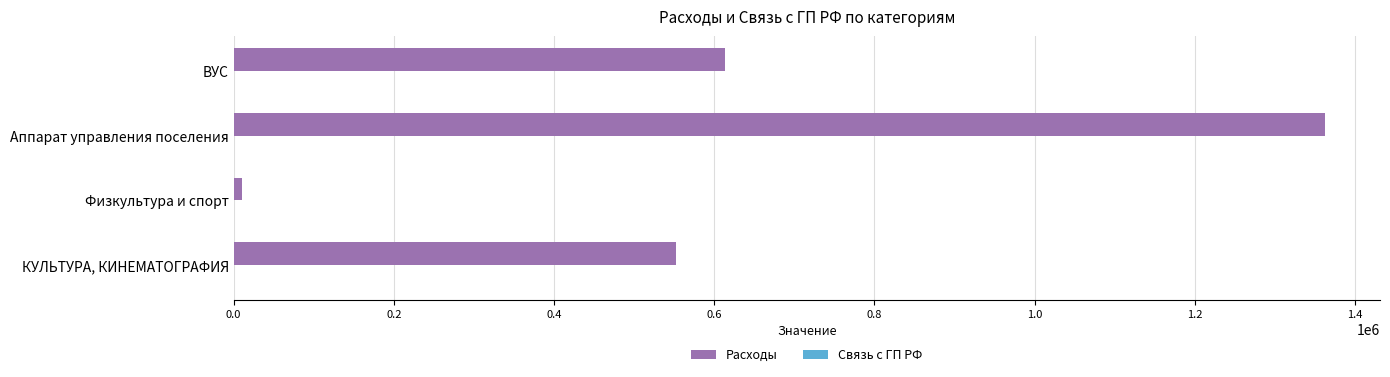

The Расходы series shows 552568.0 at КУЛЬТУРА, КИНЕМАТОГРАФИЯ. True or false?

True